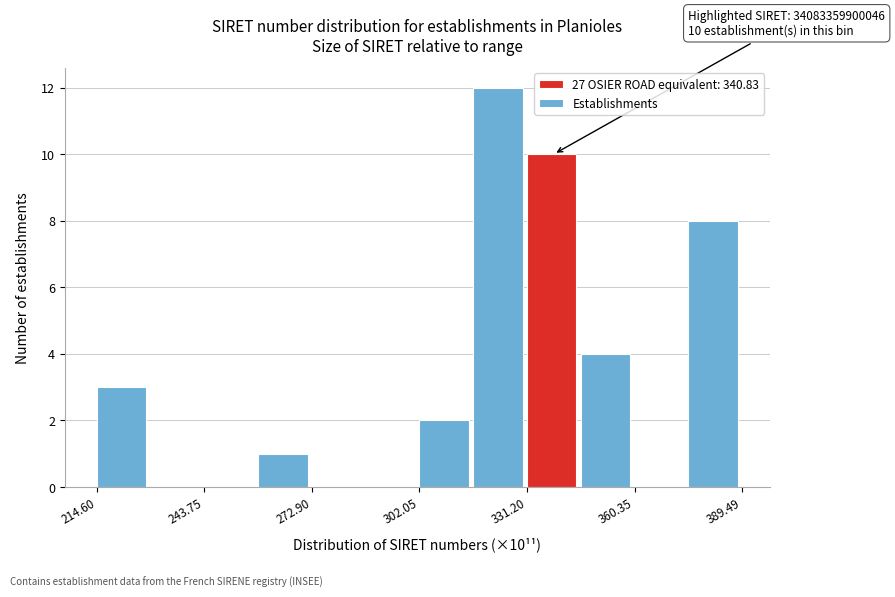

Read against the x-axis, roughly where is the centre of the tallest bar?

325